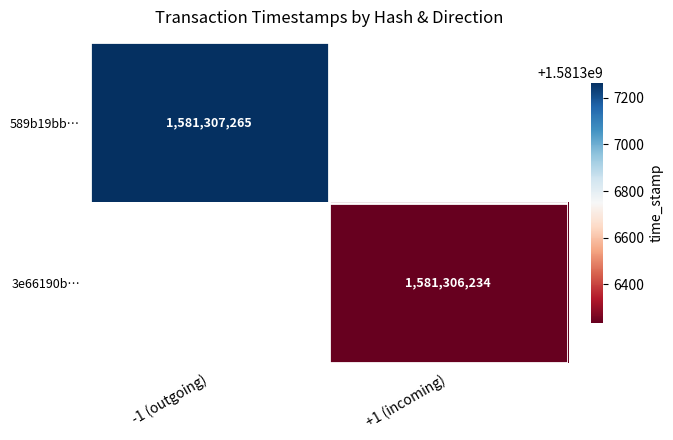

Between direction and time_stamp, which is larger?

time_stamp